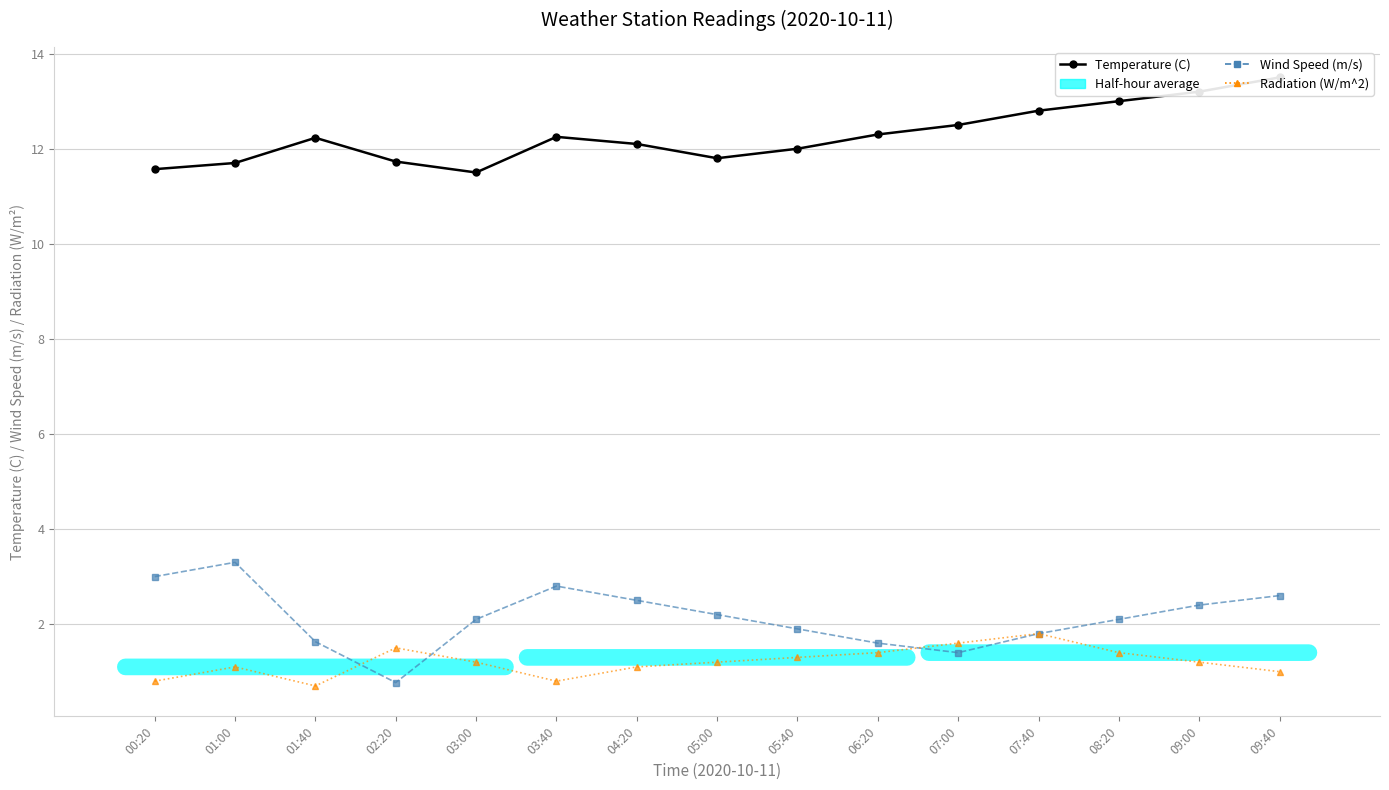

Reading right to left, transcribe all the data shown in this chart.

Temperature (C): 09:40=13.5	09:00=13.2	08:20=13.0	07:40=12.8	07:00=12.5	06:20=12.3	05:40=12.0	05:00=11.8	04:20=12.1	03:40=12.2	03:00=11.5	02:20=11.7	01:40=12.2	01:00=11.7	00:20=11.6
Wind Speed (m/s): 09:40=2.6	09:00=2.4	08:20=2.1	07:40=1.8	07:00=1.4	06:20=1.6	05:40=1.9	05:00=2.2	04:20=2.5	03:40=2.8	03:00=2.1	02:20=0.8	01:40=1.6	01:00=3.3	00:20=3.0
Radiation (W/m^2): 09:40=1.0	09:00=1.2	08:20=1.4	07:40=1.8	07:00=1.6	06:20=1.4	05:40=1.3	05:00=1.2	04:20=1.1	03:40=0.8	03:00=1.2	02:20=1.5	01:40=0.7	01:00=1.1	00:20=0.8